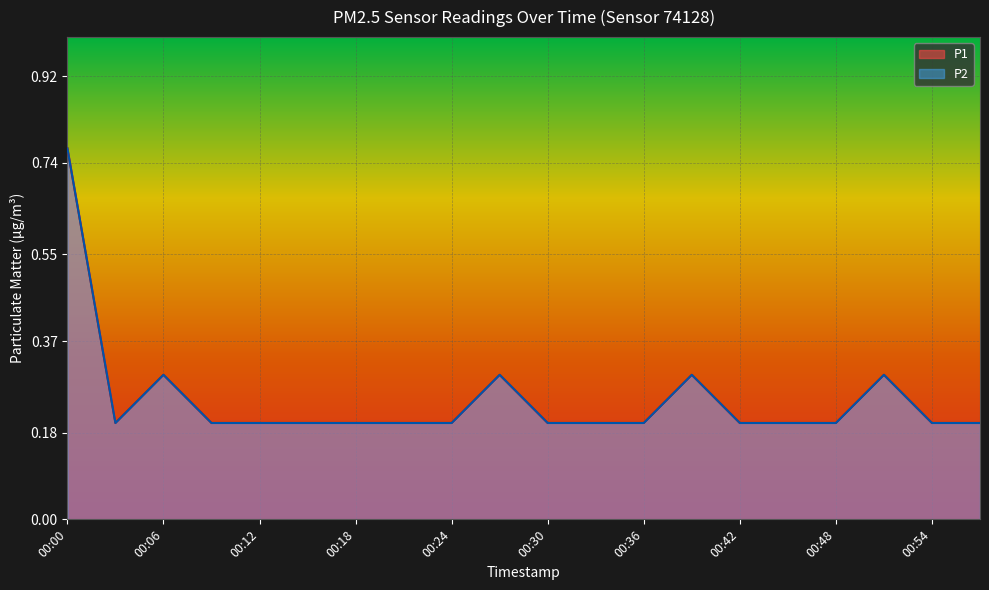

What is the difference between the P2 values at 00:33 and 00:51?

0.1